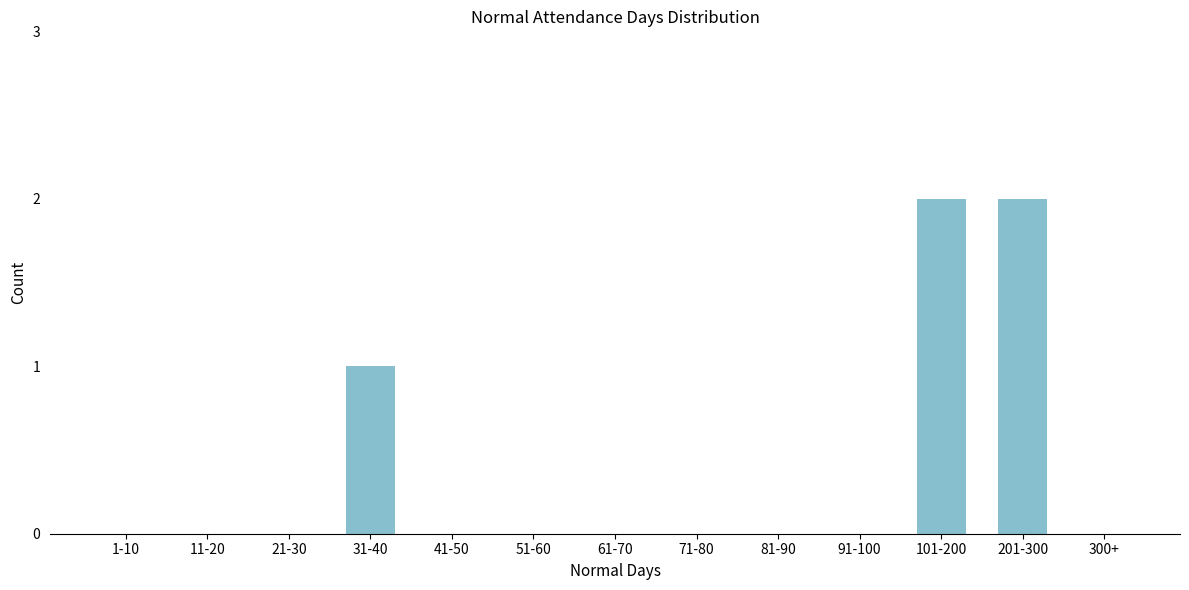

Reading left to right, what are all the values shown in this chart?

1-10=0	11-20=0	21-30=0	31-40=1	41-50=0	51-60=0	61-70=0	71-80=0	81-90=0	91-100=0	101-200=2	201-300=2	300+=0